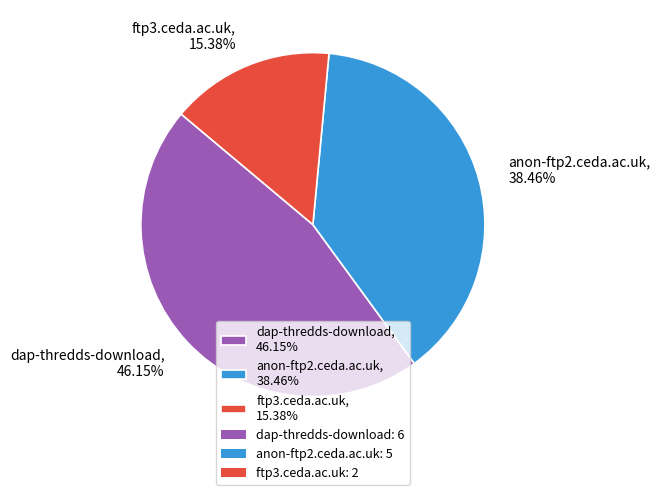

The ftp3.ceda.ac.uk slice represents 15% of the pie. True or false?

True